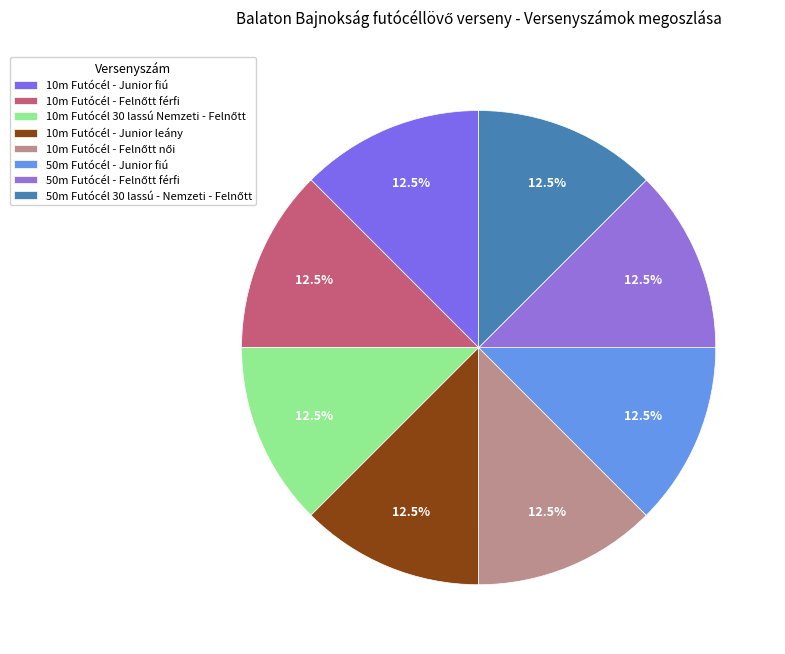

Between 50m Futócél 30 lassú - Nemzeti - Felnőtt and 10m Futócél - Junior fiú, which is larger?

50m Futócél 30 lassú - Nemzeti - Felnőtt